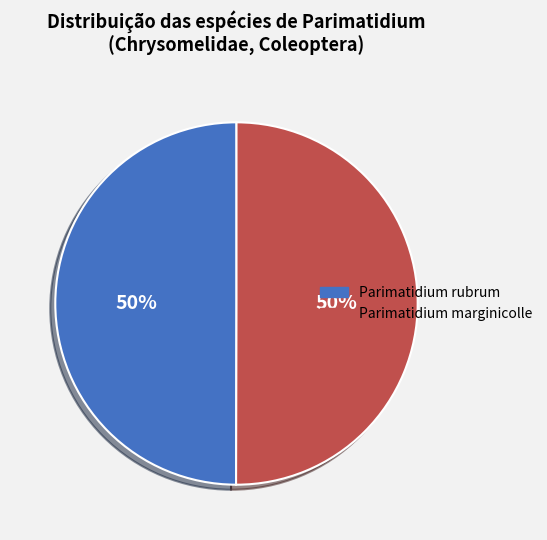

True or false: Parimatidium rubrum accounts for 38% of the total.

False